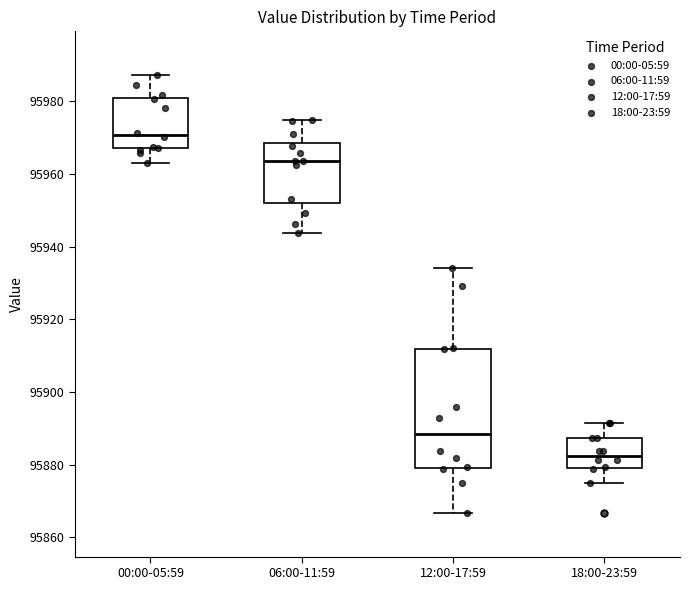

Reading left to right, read every box against the y-axis: the position of its median line, the range the box covers, and the ends of its whiskers. The values are not printed on the chart, so give them approximately, as read against the axis.

00:00-05:59: median 95970, box 95968 to 95980, whiskers 95964 to 95988
06:00-11:59: median 95964, box 95952 to 95968, whiskers 95944 to 95974
12:00-17:59: median 95888, box 95880 to 95912, whiskers 95866 to 95934
18:00-23:59: median 95882, box 95880 to 95888, whiskers 95874 to 95892